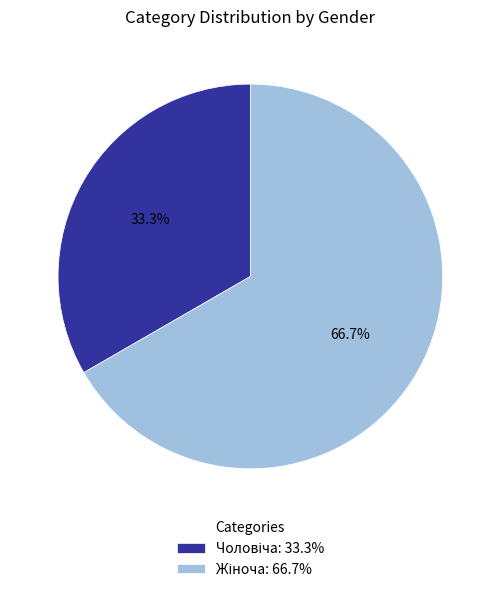

Is there any slice that represents more than half of the pie?

Yes